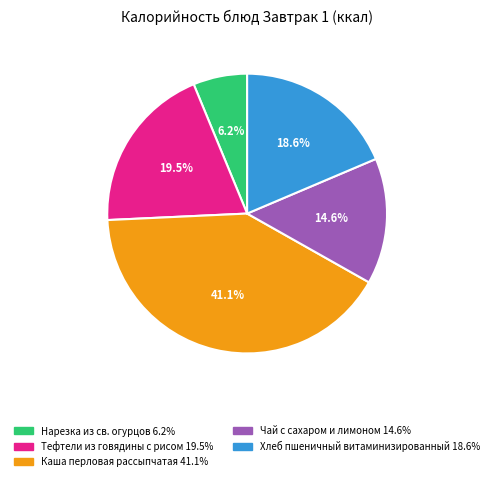

What percentage is NOT represented by Каша перловая рассыпчатая?

58.9%